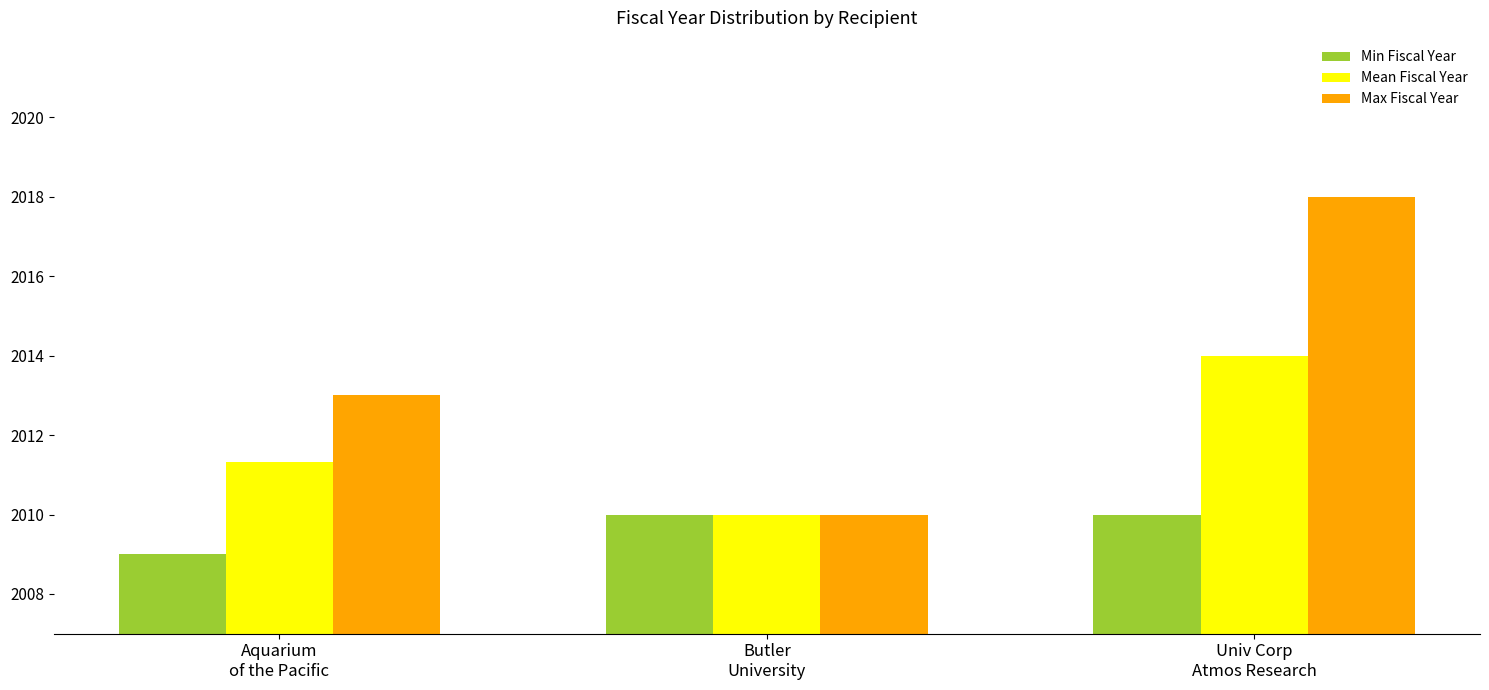

Reading right to left, list all the values displayed in this chart.

Min Fiscal Year: 2010.0	2010.0	2009.0
Mean Fiscal Year: 2014.0	2010.0	2011.3
Max Fiscal Year: 2018.0	2010.0	2013.0